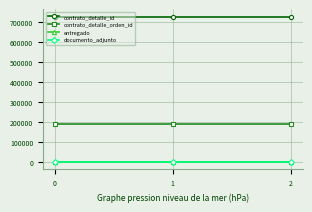

What is the minimum value for contrato_detalle_id?

728144